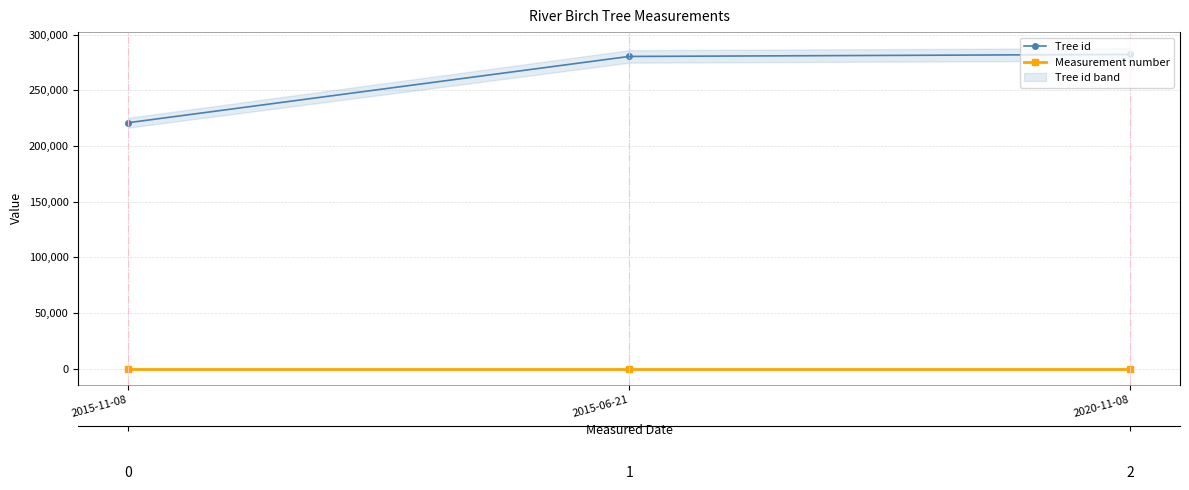

At which category is the sum across all series the highest?

2020-11-08